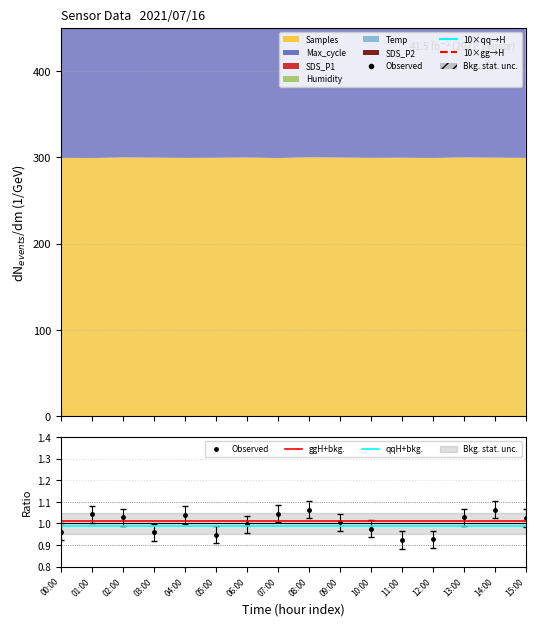

The value of 10×qq→H at 15:00 is 2381.8. True or false?

False